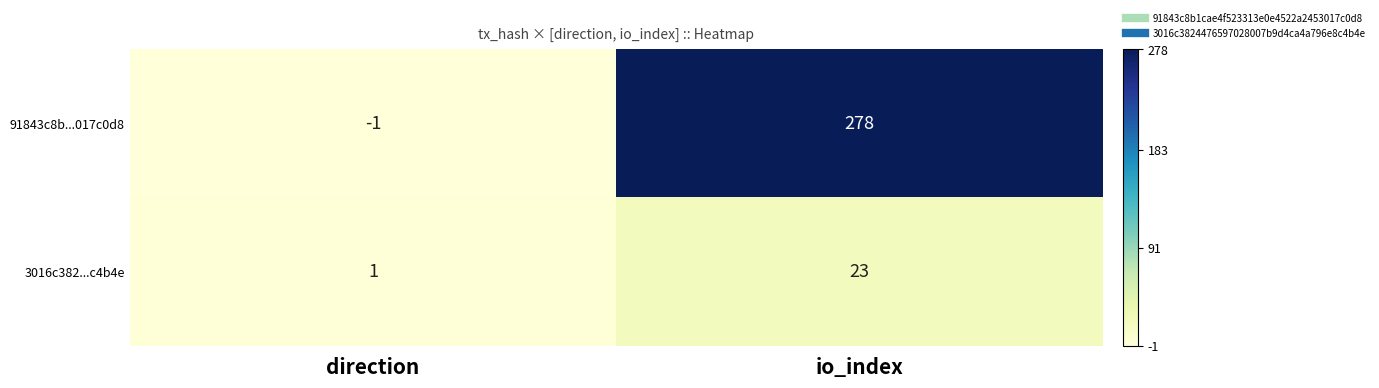

Is it true that 91843c8b...017c0d8 equals 278 at io_index?

True